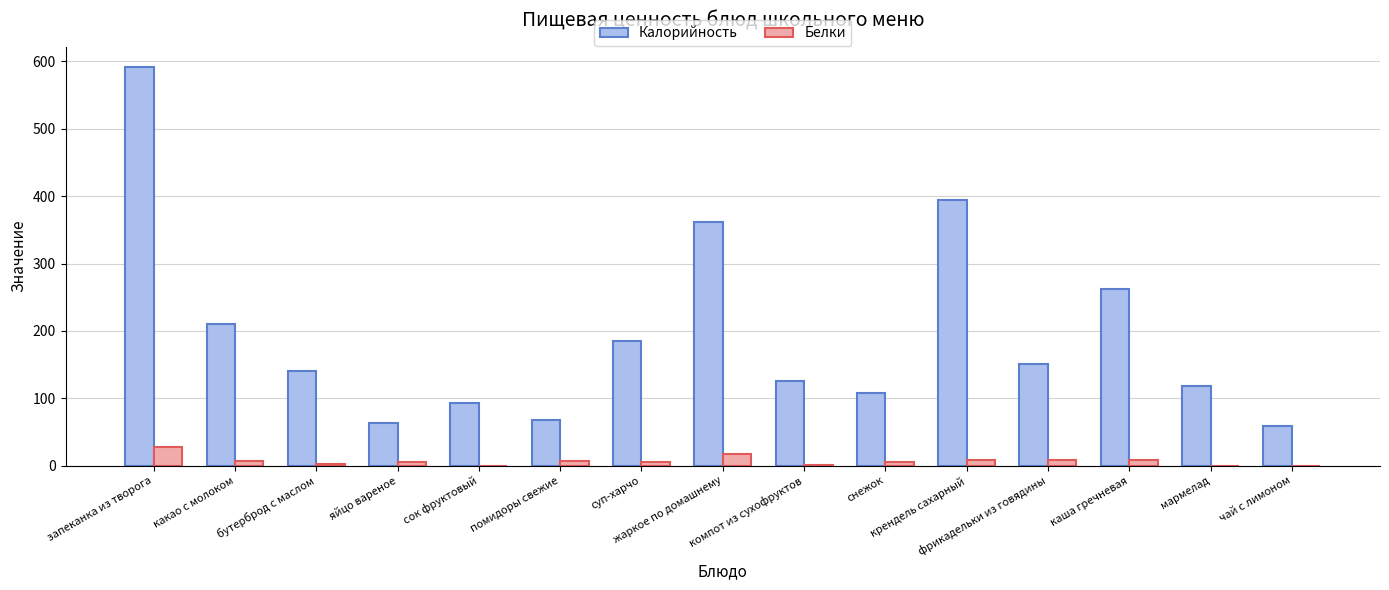

How many groups of bars are there?

15